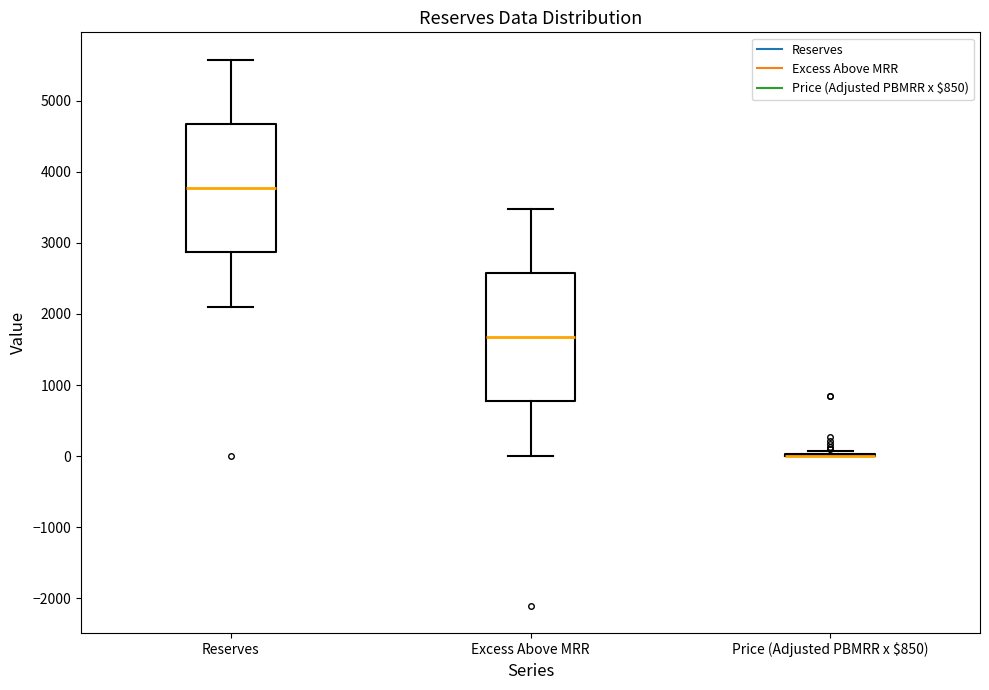

Reading left to right, transcribe this box plot: for each box, give where its median line is, the range the box spans, and where its two whiskers end, as read against the y-axis. The values are not printed on the chart, so give them approximately, as read against the axis.

Reserves: median 3800, box 2900 to 4700, whiskers 2100 to 5600
Excess Above MRR: median 1700, box 800 to 2600, whiskers 0 to 3500
Price (Adjusted PBMRR x $850): box collapsed to a line at 0, whiskers 0 to 100